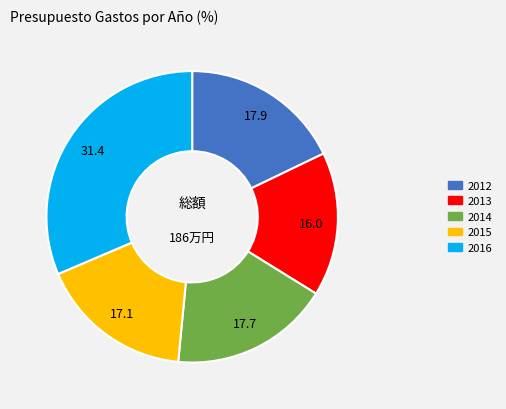

Do 2013 and 2016 together represent more than half of the pie?

No